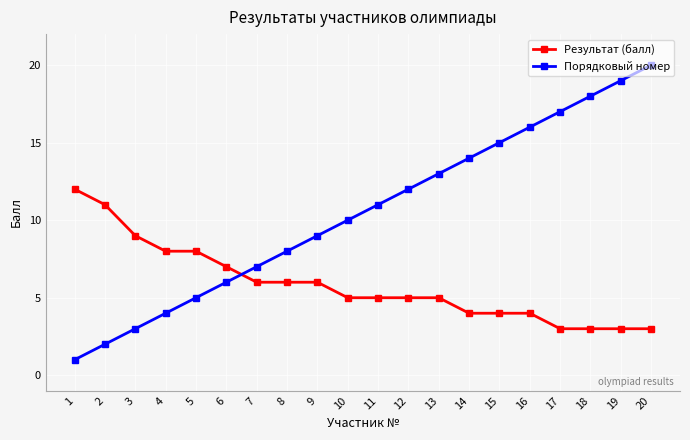

Which series ends up on top after the final intersection of Результат (балл) and Порядковый номер?

Порядковый номер